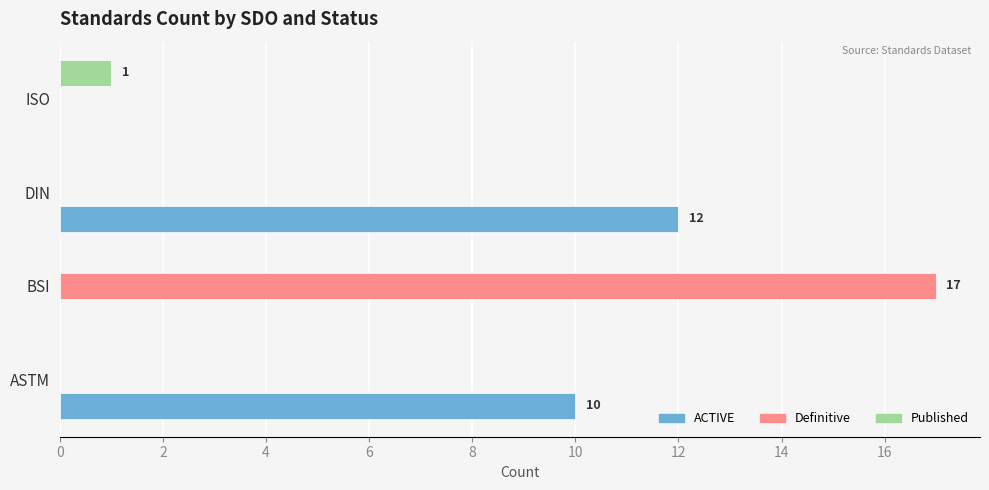

What is the approximate value of Definitive at BSI, to the nearest 5?

15